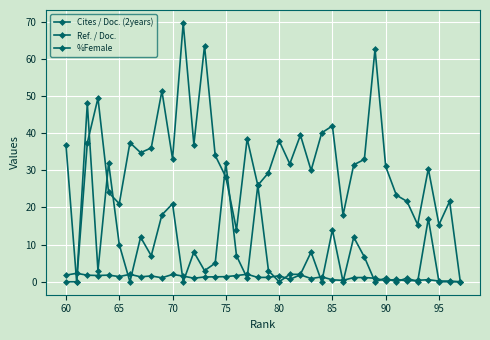

In %Female, how many points are higher than both neighbors (excluding endpoints)?

13